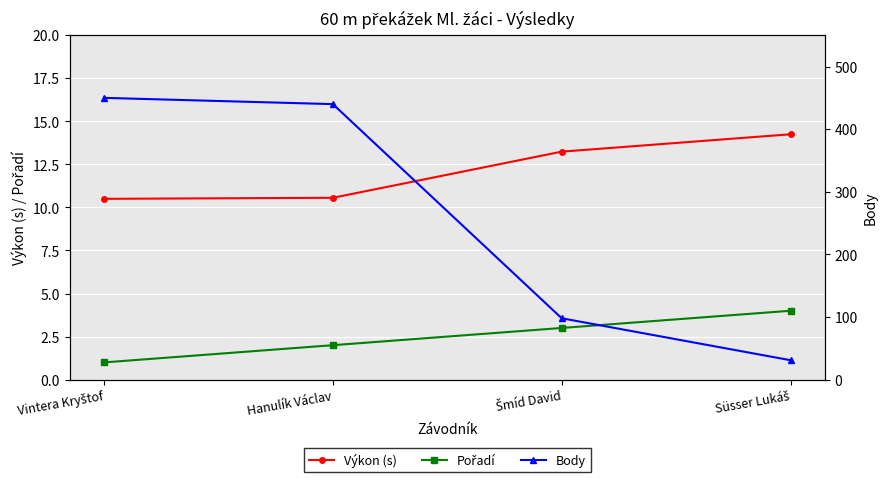

At how many categories does at least one series exceed 402?

2